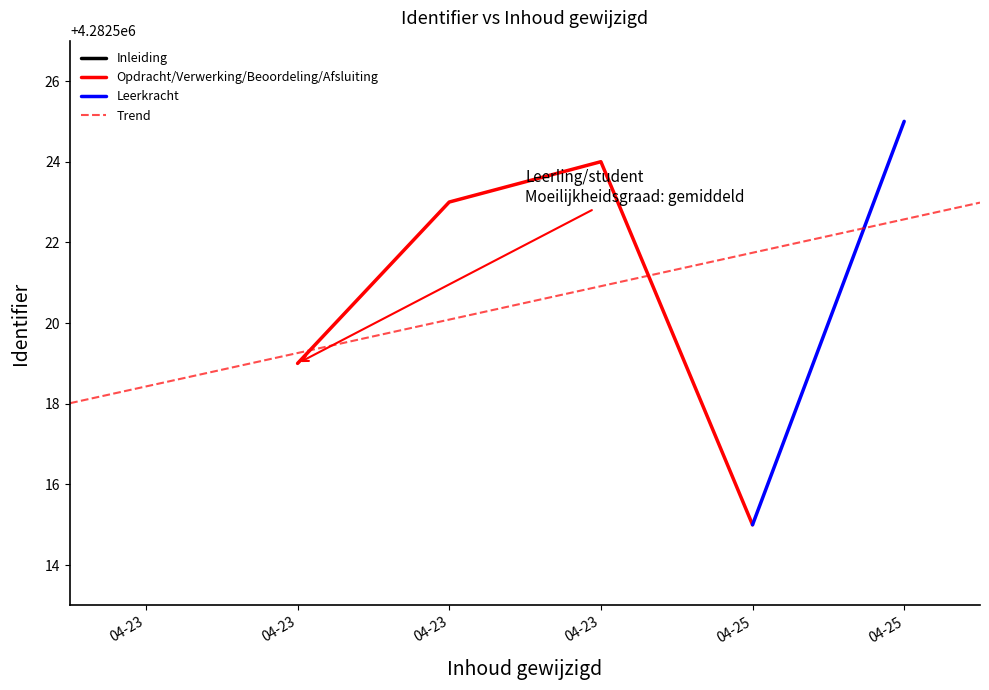

Count the number of categories in the chart.

6